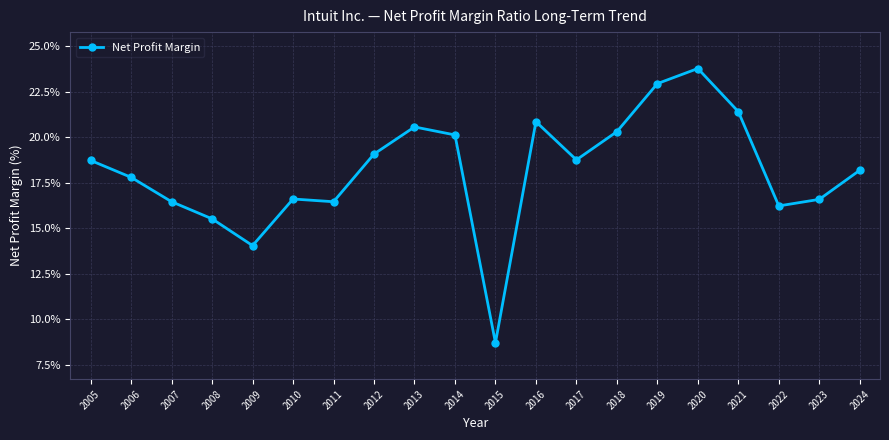

What is the value of the 8th point from the left?

19.1